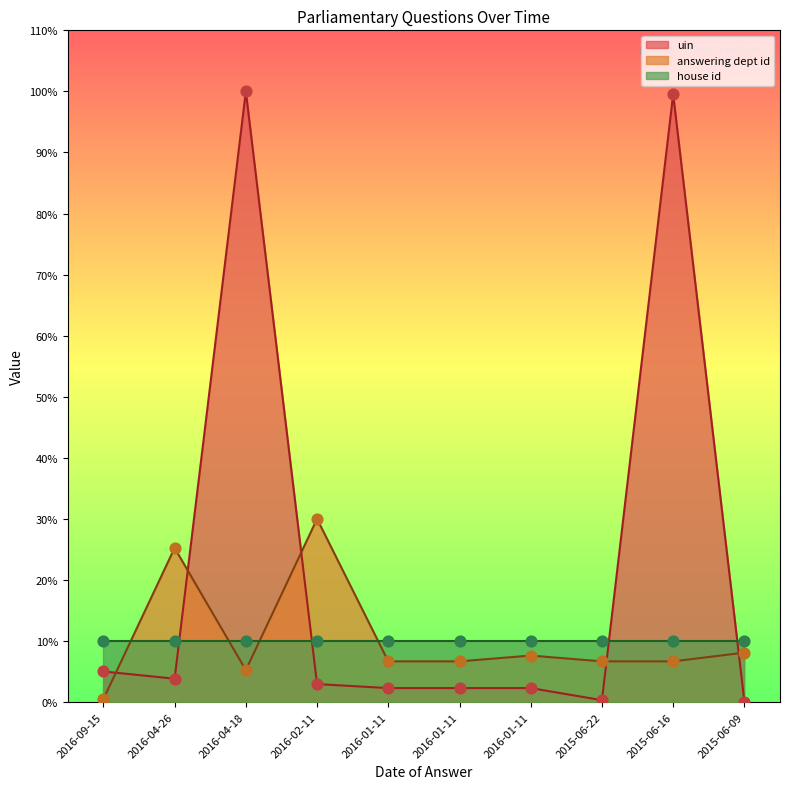

Which series has the largest total across all categories?

uin